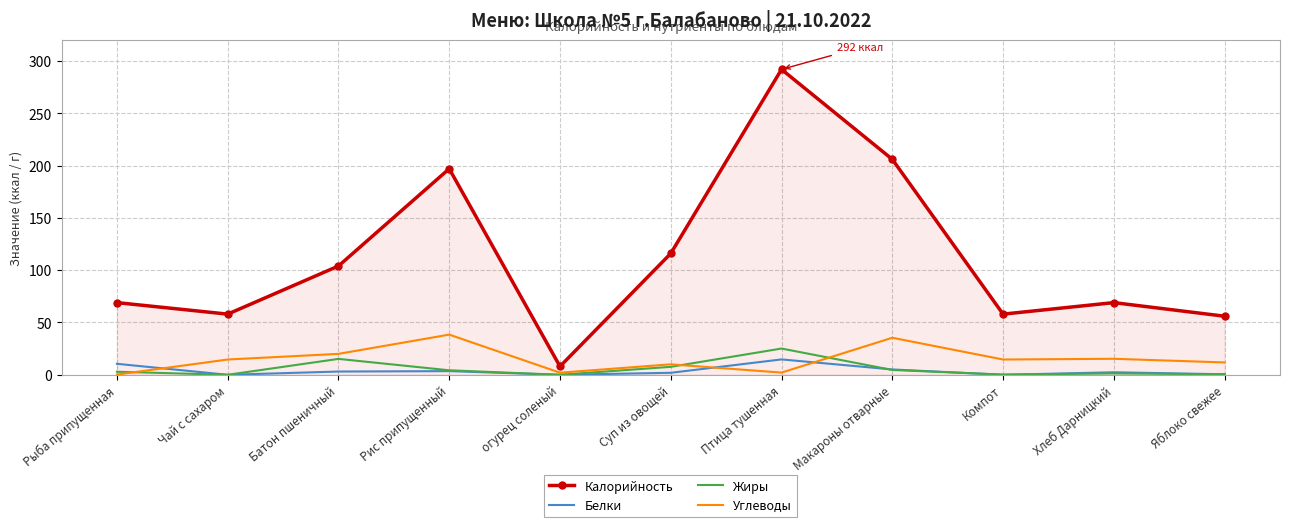

Which series has the widest spread of values?

Калорийность